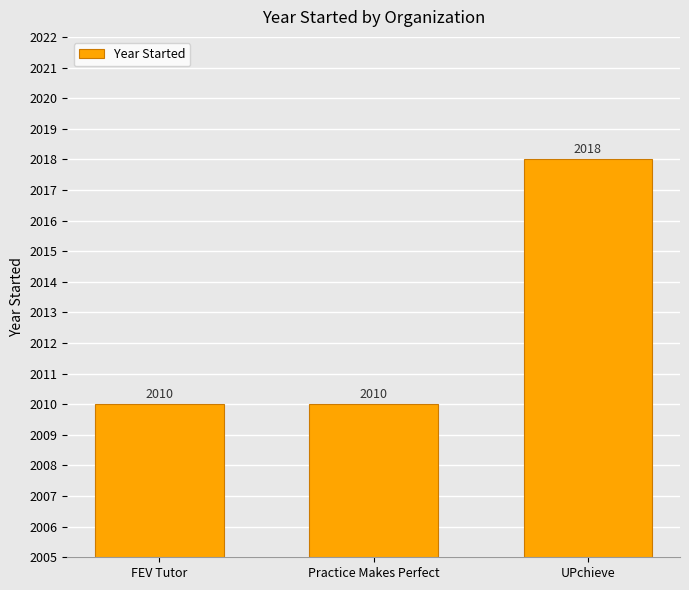

How many categories are shown in the chart?

3